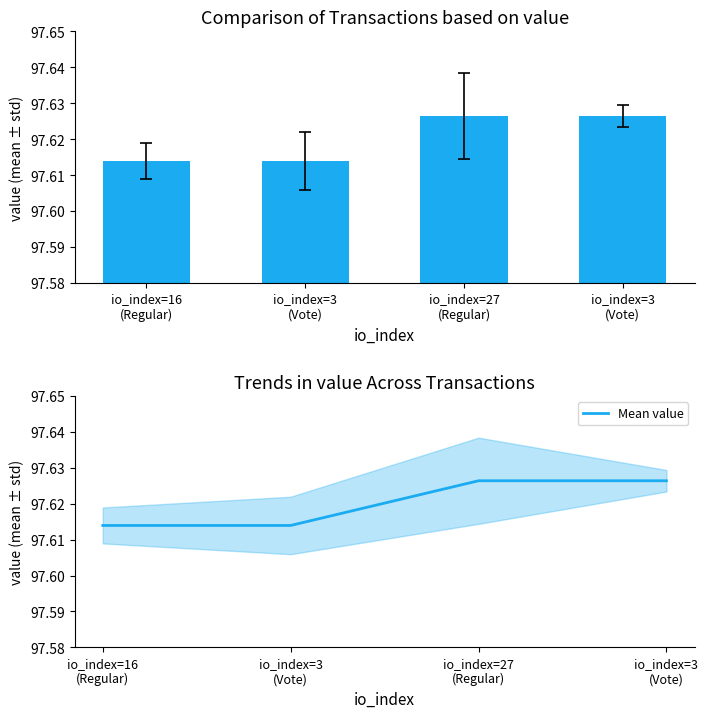

At how many categories does at least one series exceed 97?

4